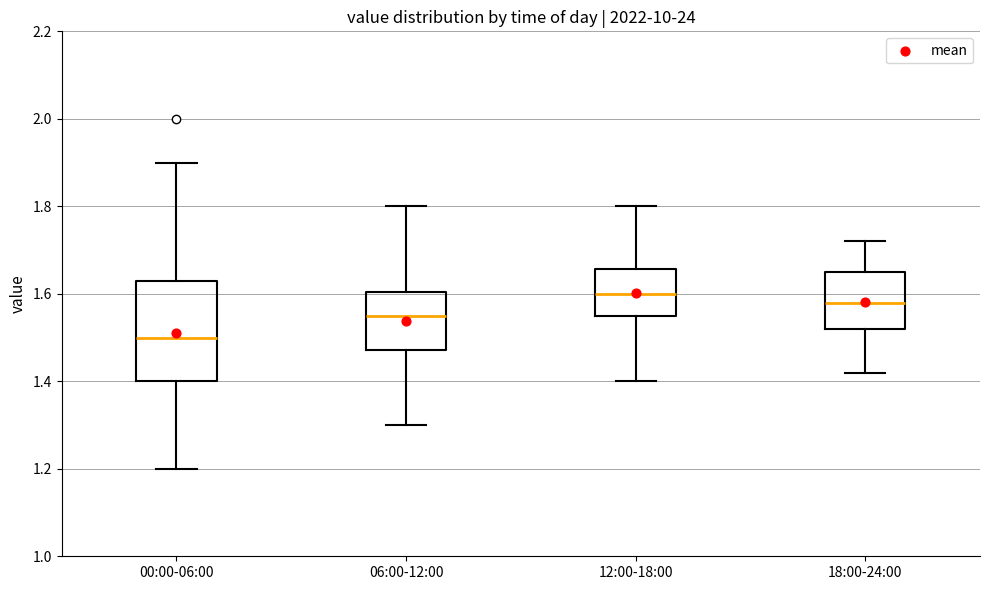

Which box has the lowest median line?

00:00-06:00